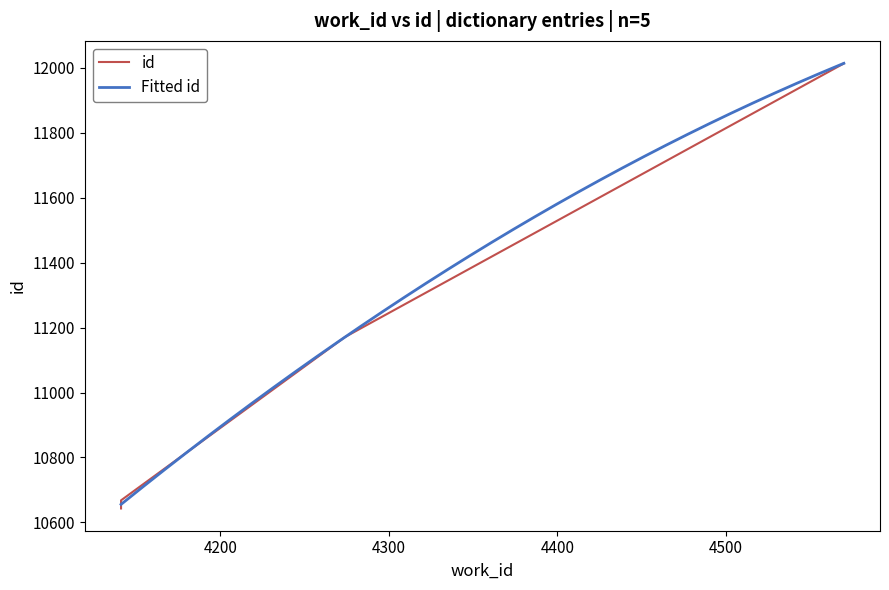

What is the change in value from 4274 to 4570?

+843